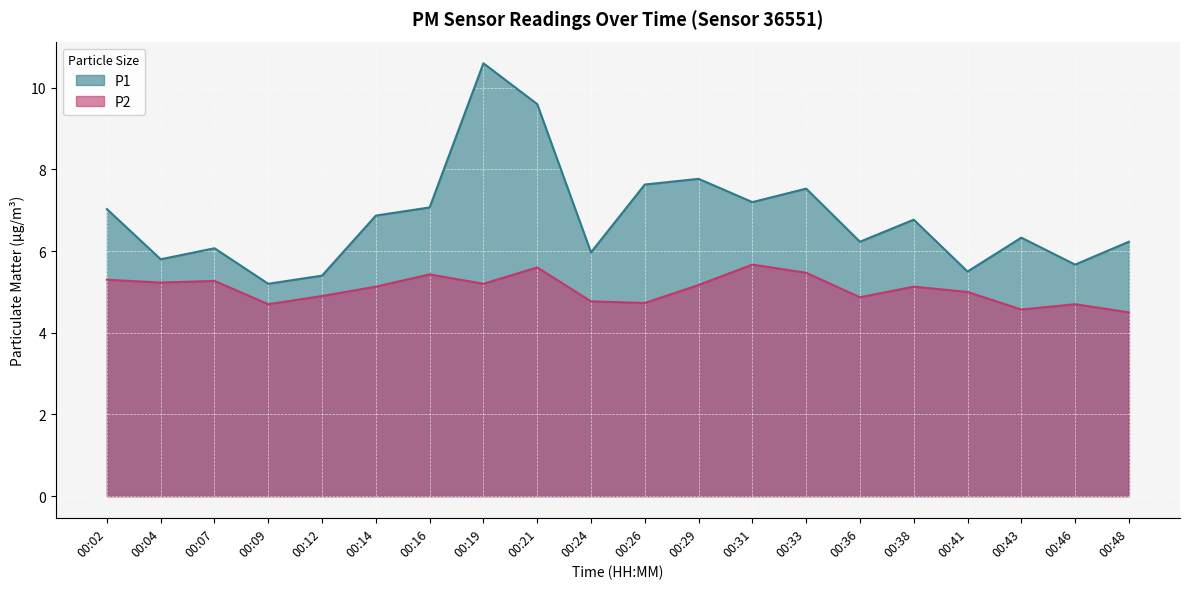

Which series has the largest total across all categories?

P1